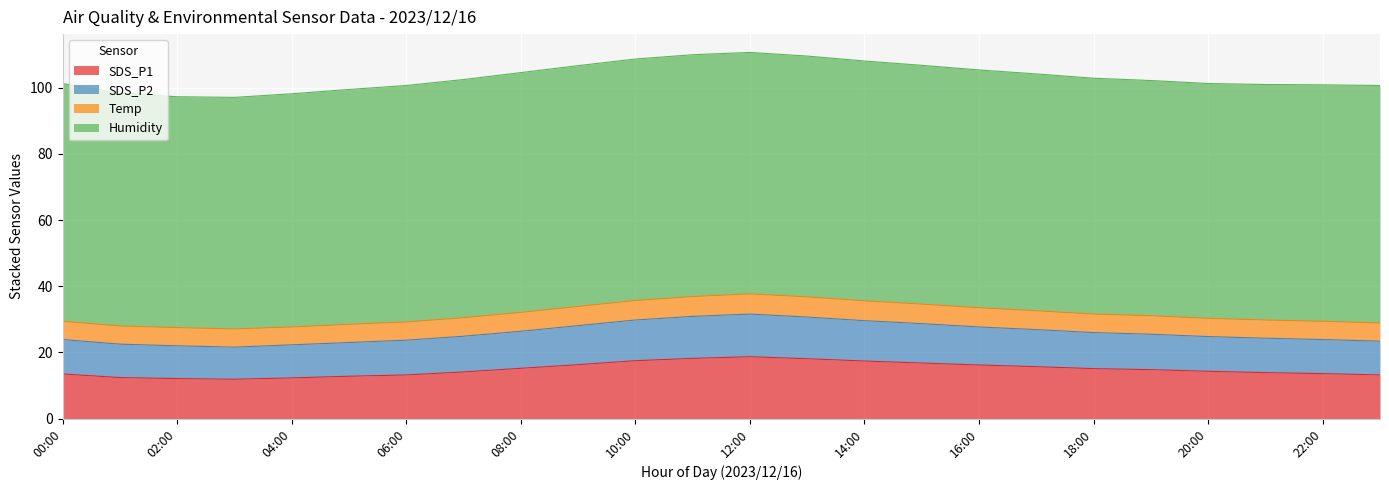

Is it true that SDS_P1 equals 18.7 at 12:00?

True